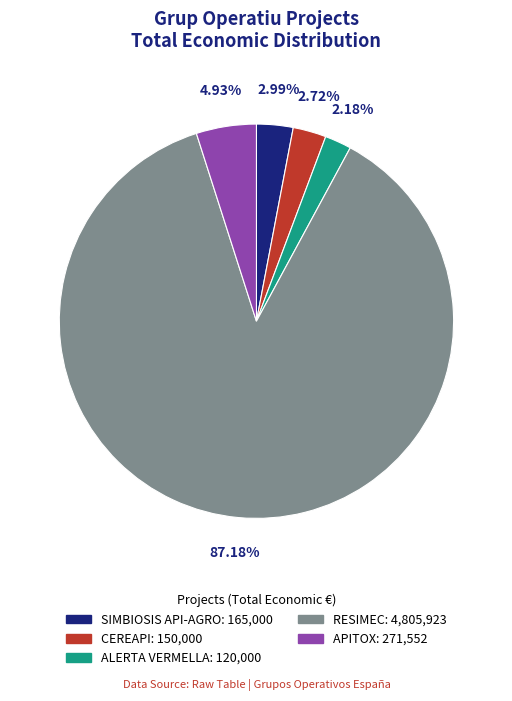

Which slice is the smallest?

ALERTA VERMELLA